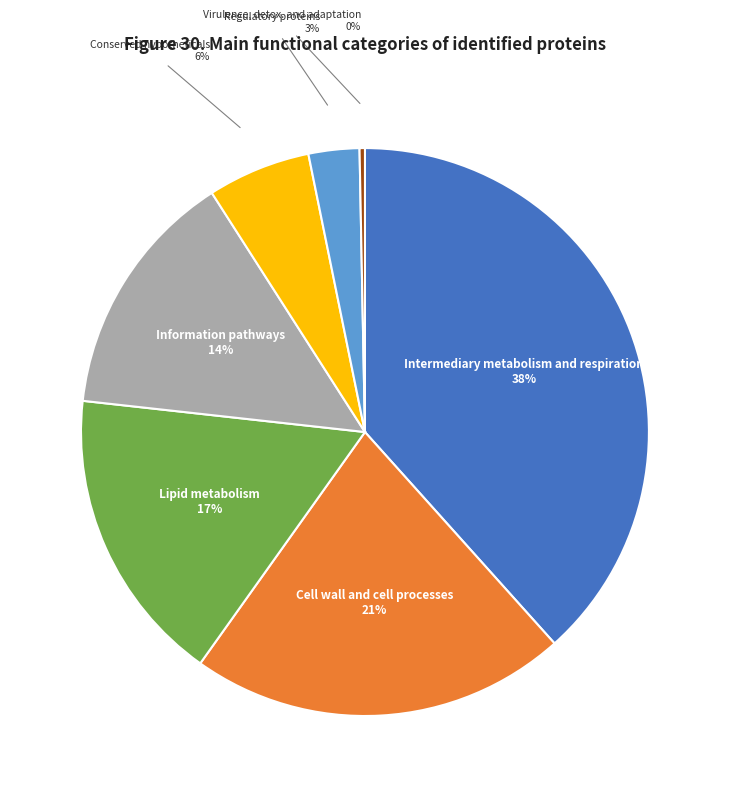

Which has a higher value, Lipid metabolism 17% or Regulatory proteins 3%?

Lipid metabolism 17%